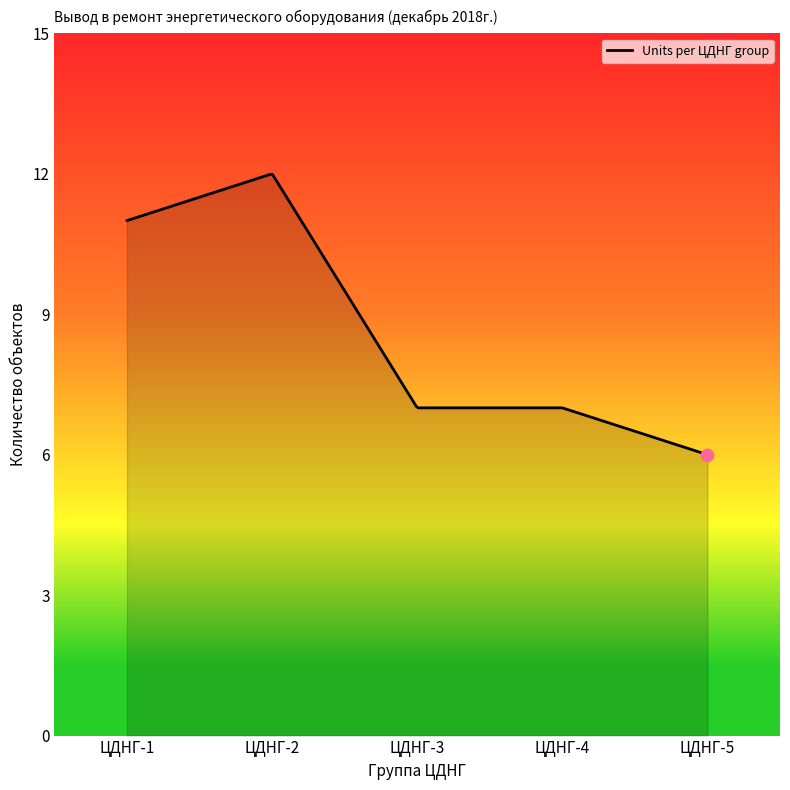

What is the greatest value displayed?

12.0